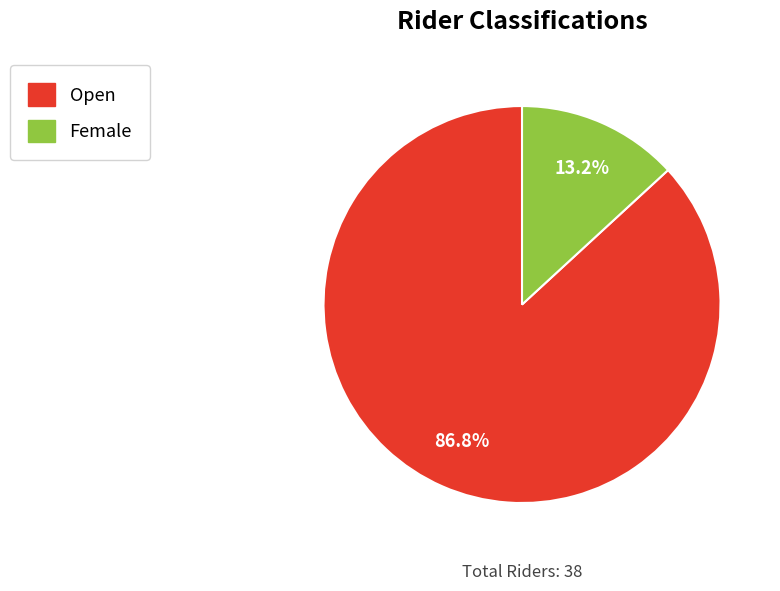

Is the sum of Female and Open greater than half?

Yes